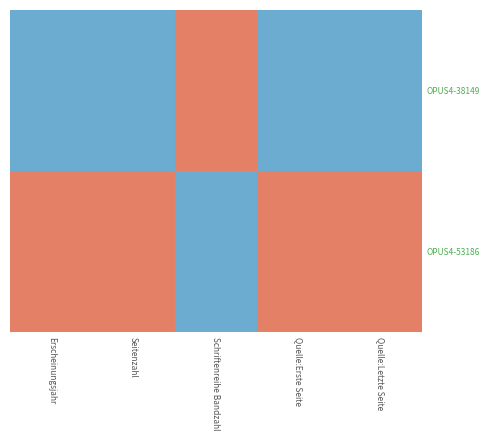

At Quelle:Letzte Seite, list the series in order from largest to smallest.

OPUS4-53186, OPUS4-38149